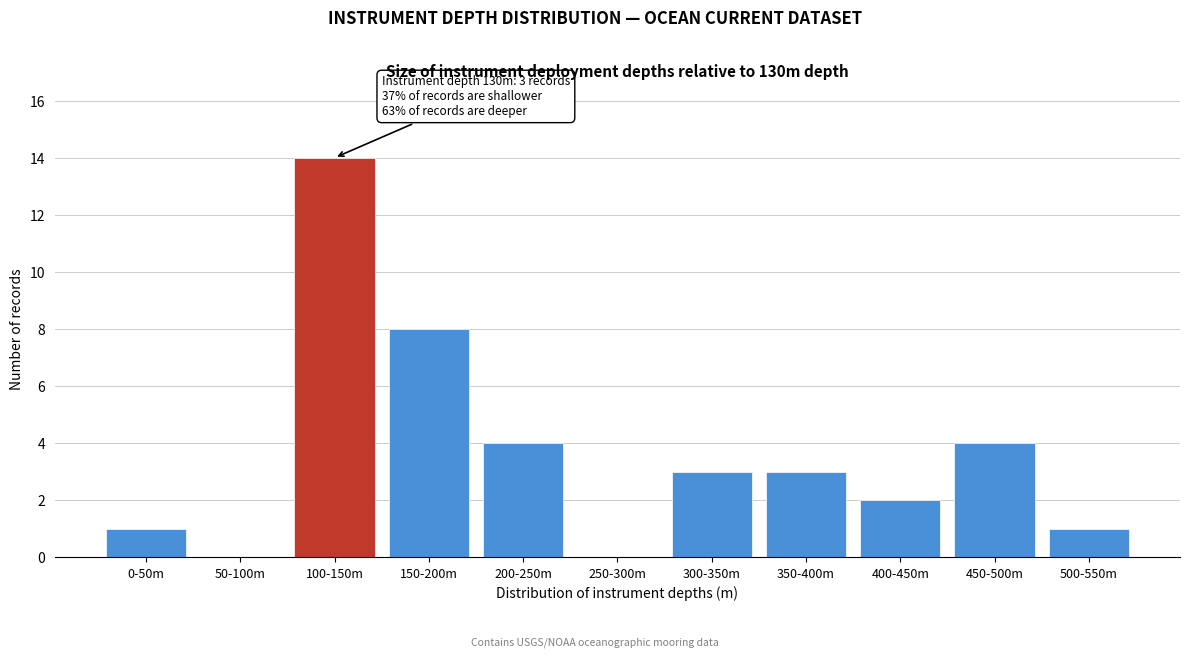

Reading left to right, list all the values displayed in this chart.

0-50m=1	50-100m=0	100-150m=14	150-200m=8	200-250m=4	250-300m=0	300-350m=3	350-400m=3	400-450m=2	450-500m=4	500-550m=1